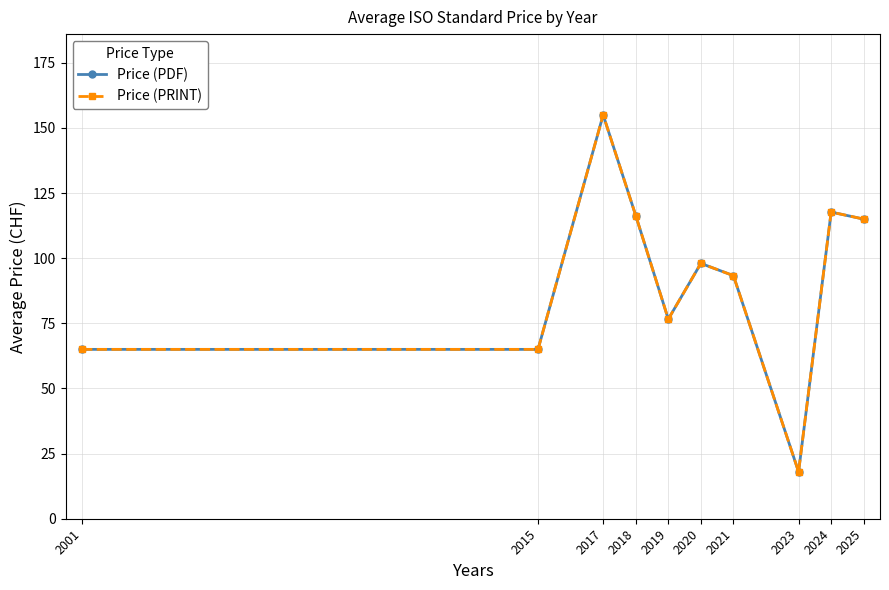

Which series has the largest range (max minus min)?

Price (PDF)